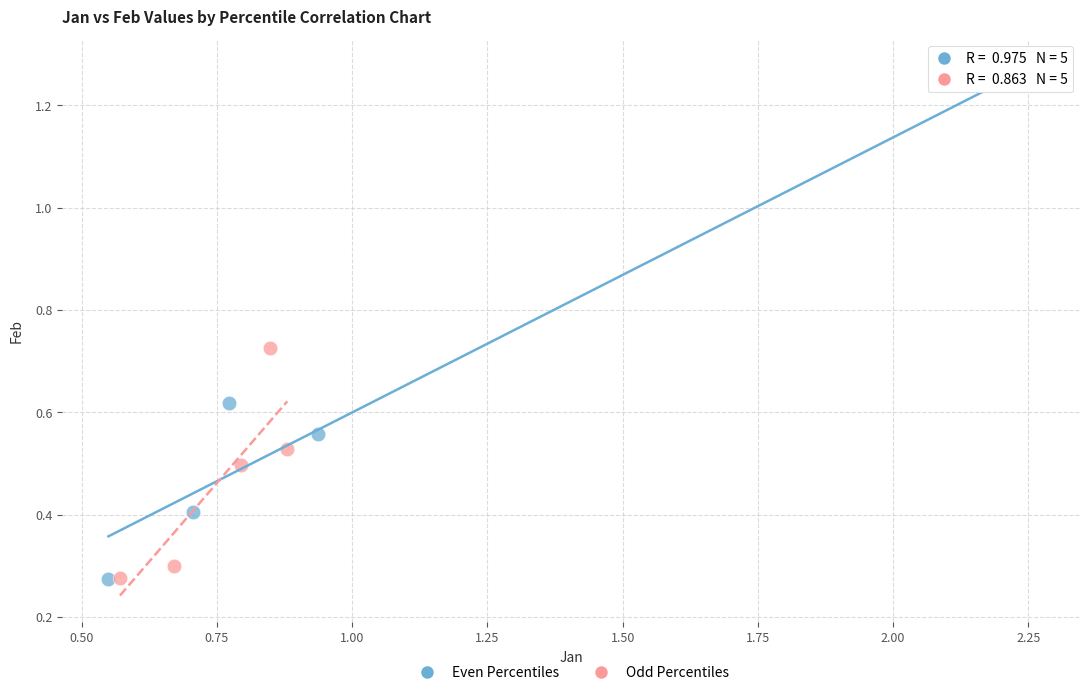

Which series reaches the maximum Y coordinate?

Even Percentiles